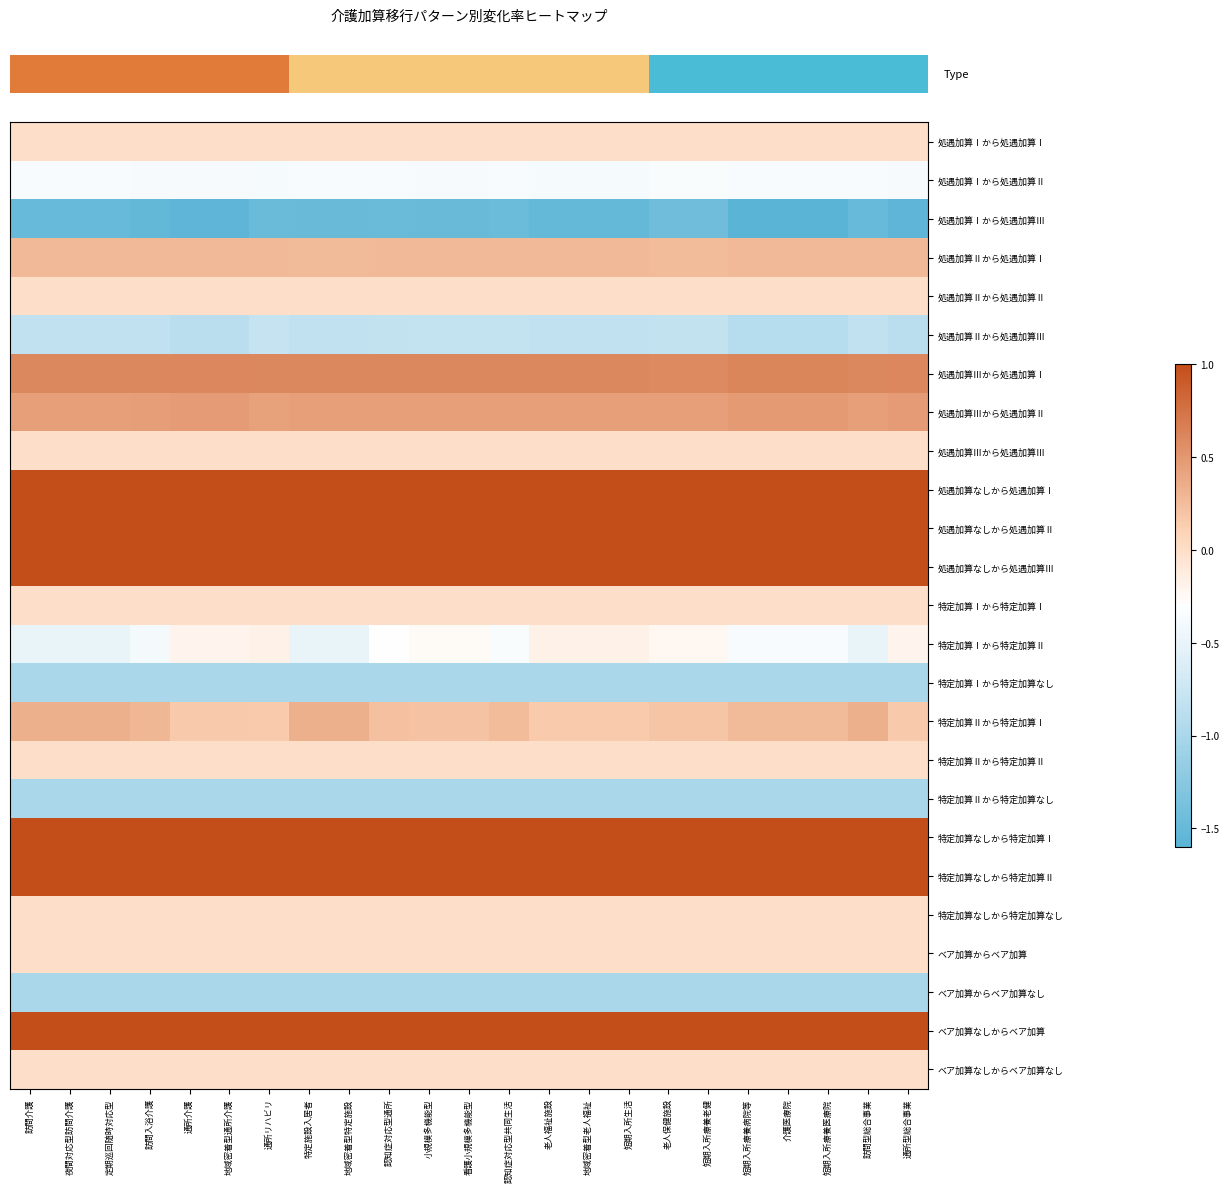

What is the maximum value shown in the chart?

1.0